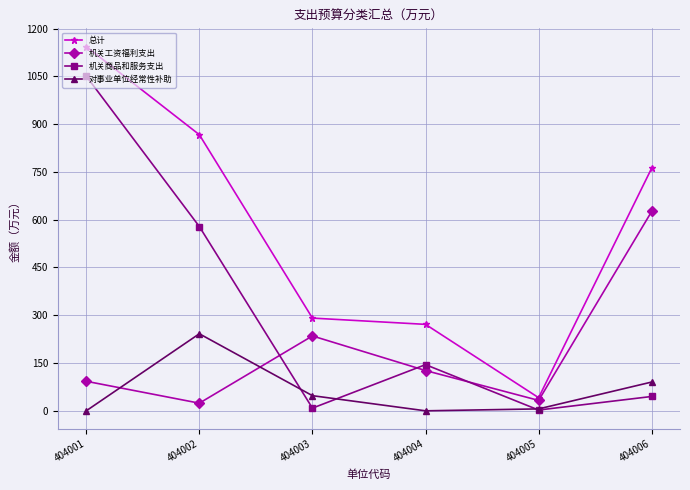

How many data points in 机关商品和服务支出 are above 144?

3